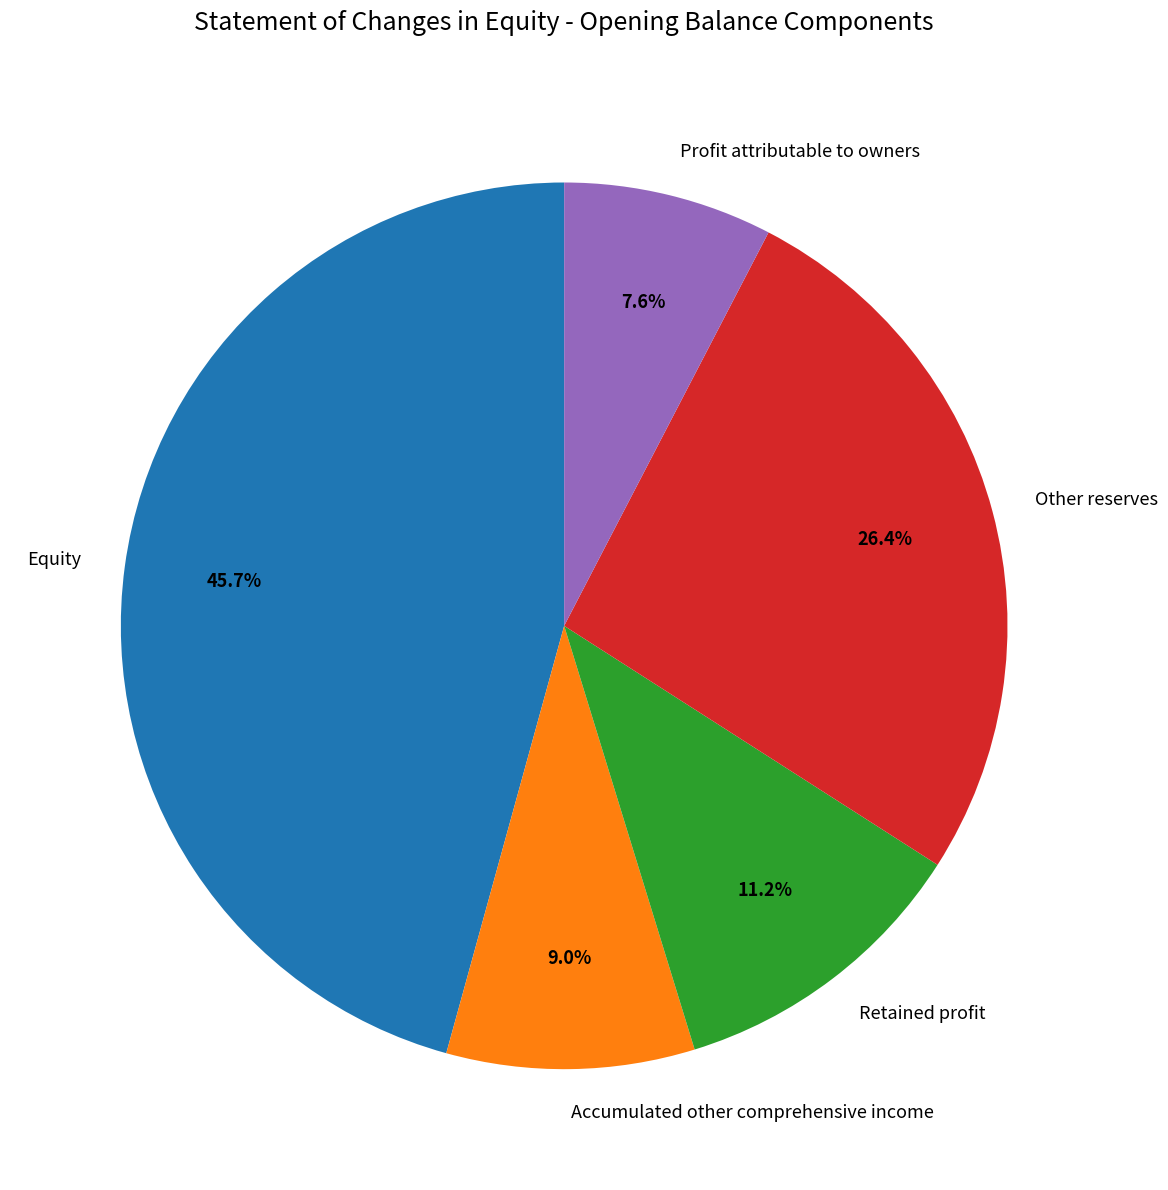

How many slices are in this pie chart?

5